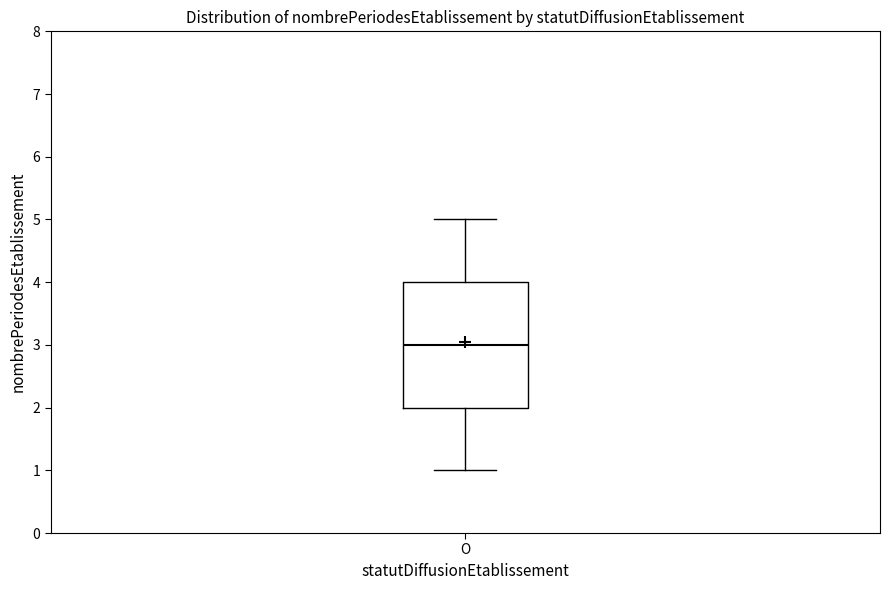

Transcribe this box plot: give where the median line is, the range the box spans, and where the two whiskers end, as read against the y-axis. The values are not printed on the chart, so give them approximately, as read against the axis.

median 3, box 2 to 4, whiskers 1 to 5